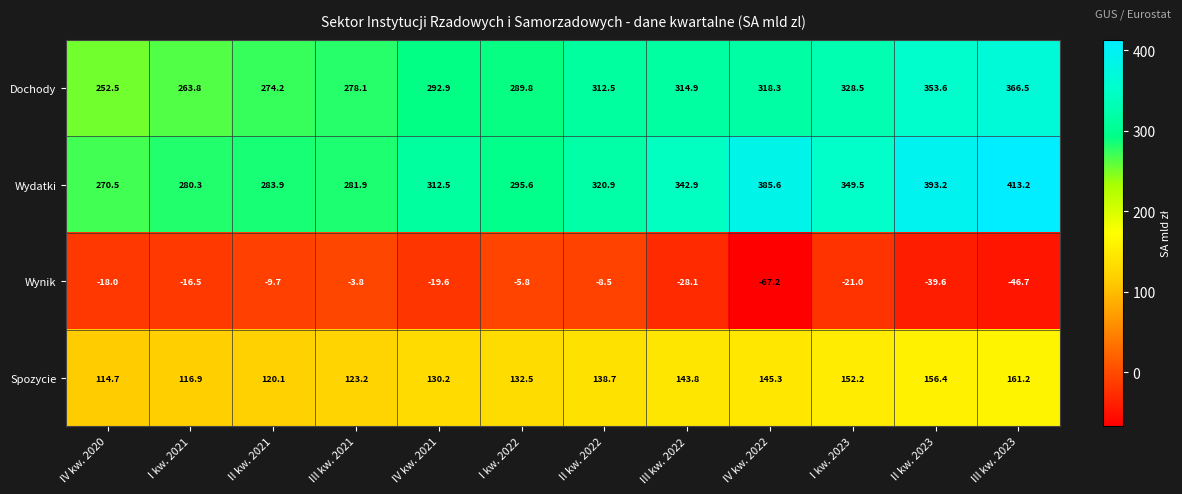

At which label does Dochody reach its minimum?

IV kw. 2020